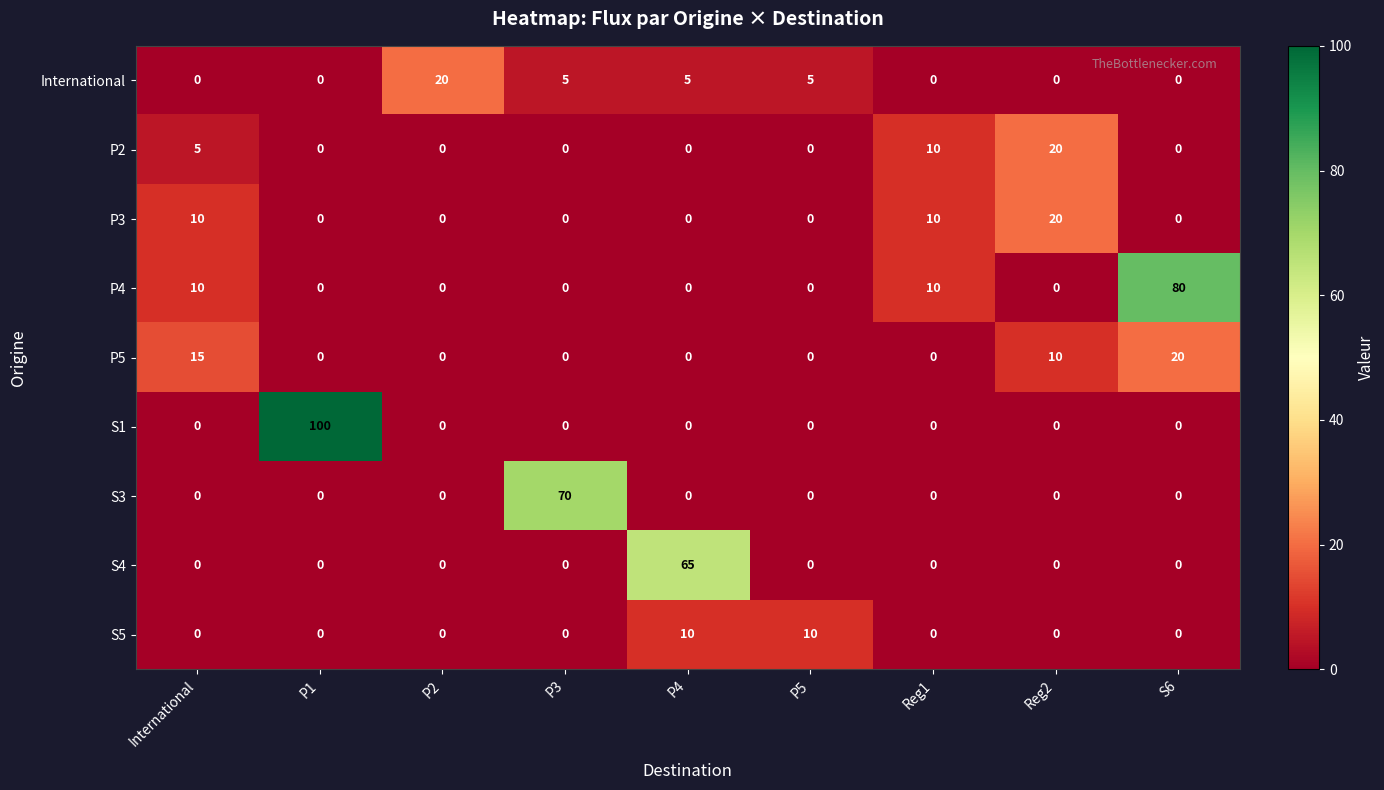

At which category does the chart reach its peak across all series?

P1